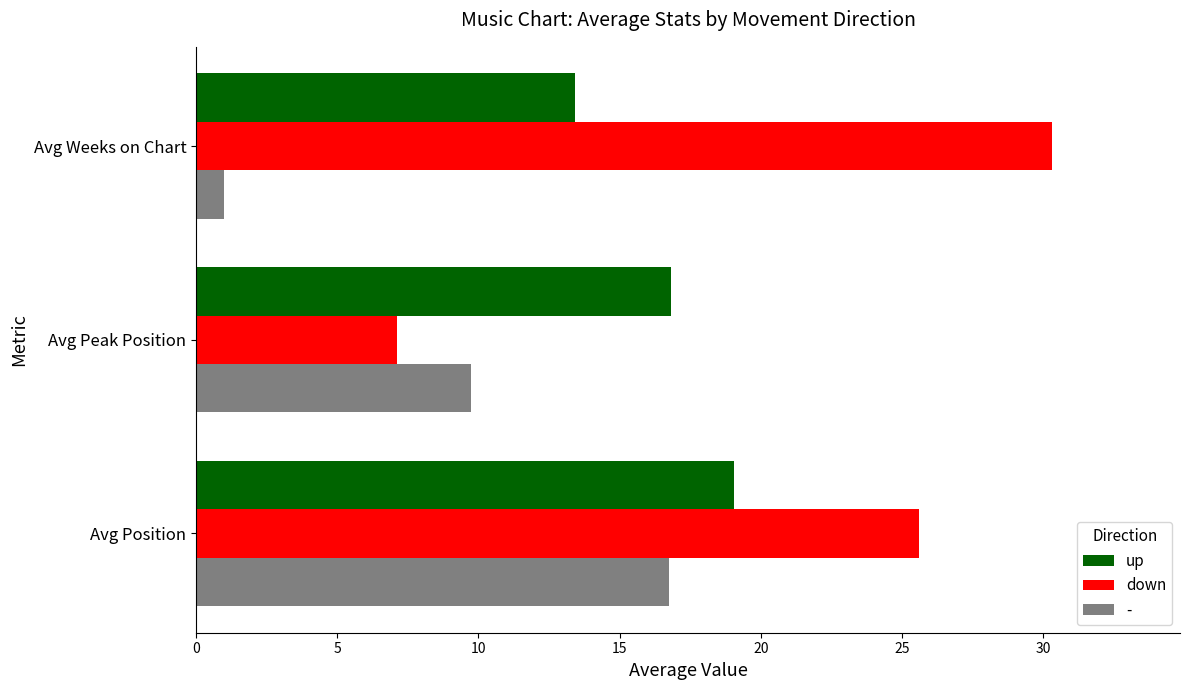

What is the maximum value shown in the chart?

30.3